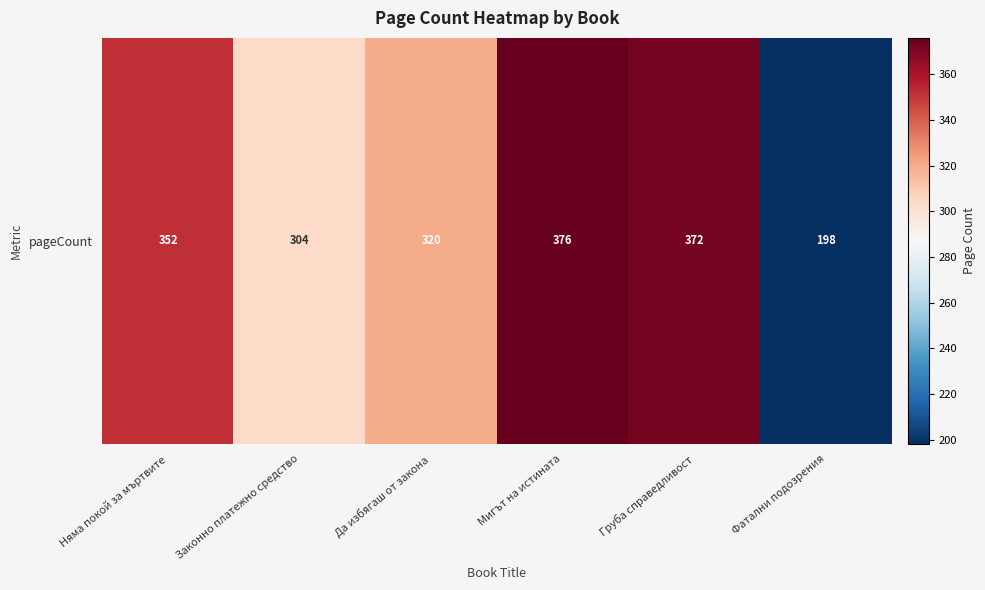

What is the change in value from Няма покой за мъртвите to Груба справедливост?

+20